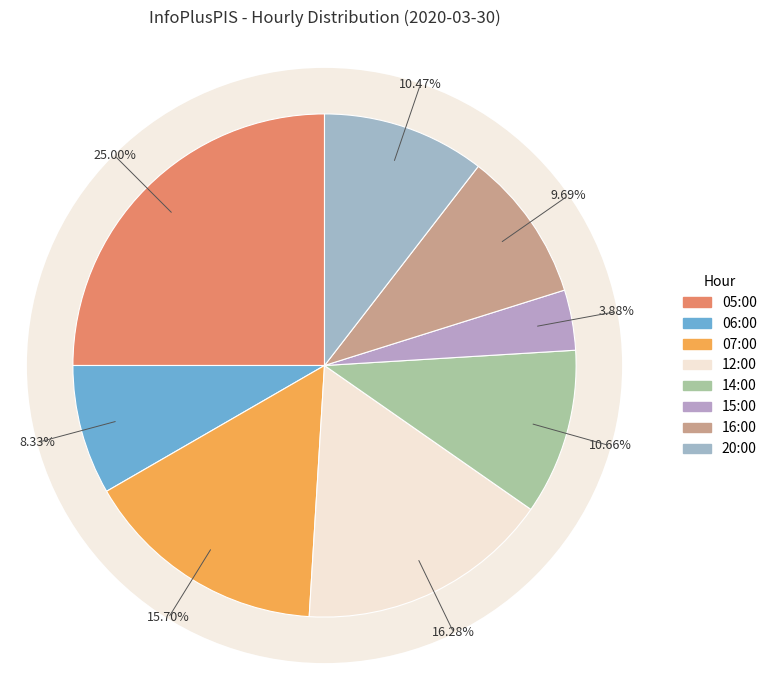

Which category has the biggest portion of the pie?

05:00